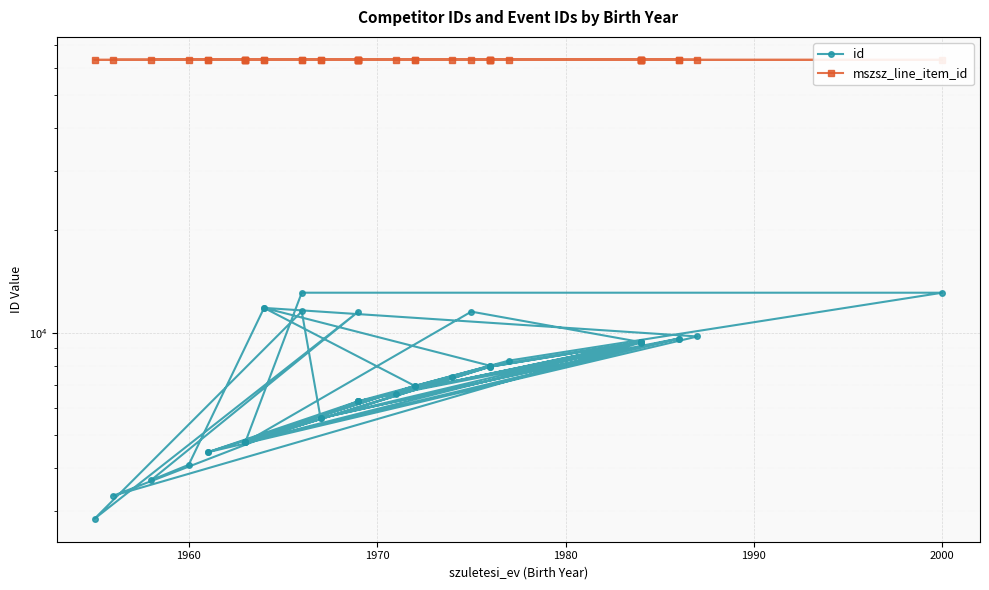

What is the difference between the maximum and minimum values in the id series?

10278